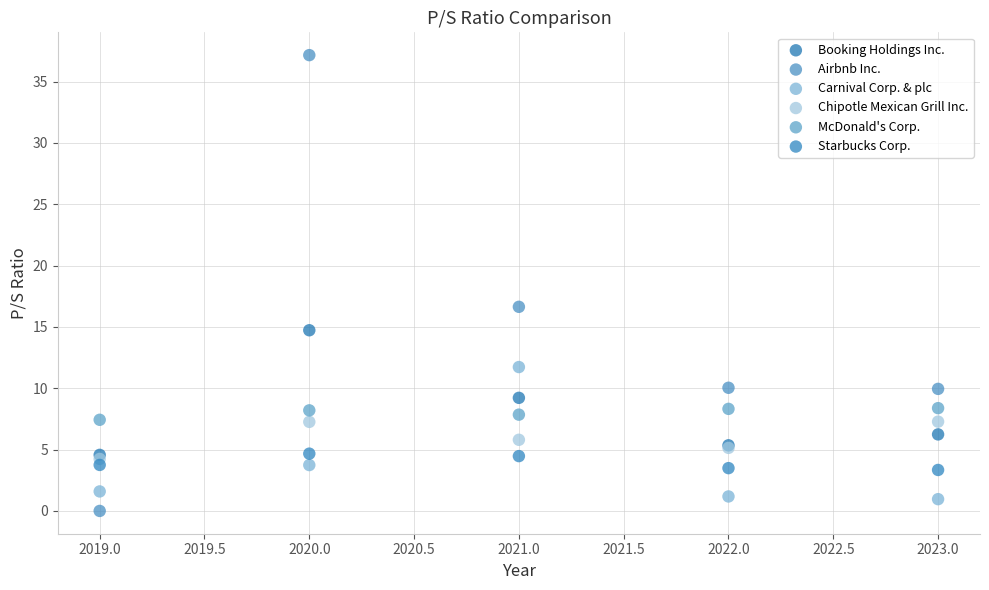

Across all series, what Y value is closest to 18?

16.6